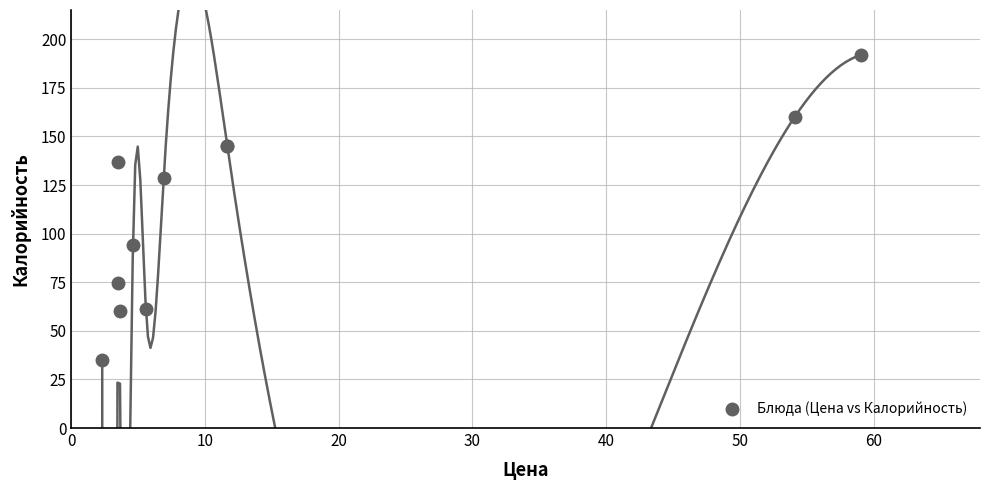

What Y value in the scatter plot is closest to 113?

128.8